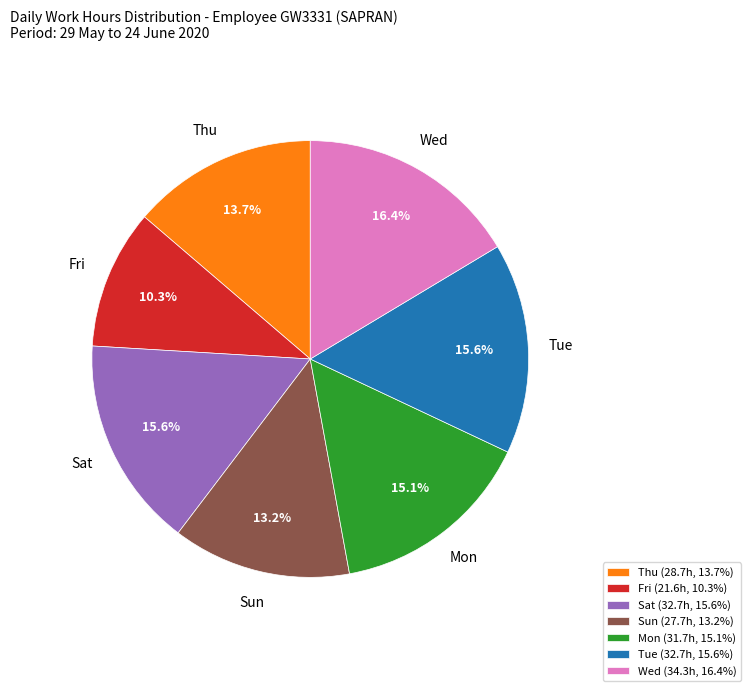

What percentage do Sun and Fri together represent?

23.5%